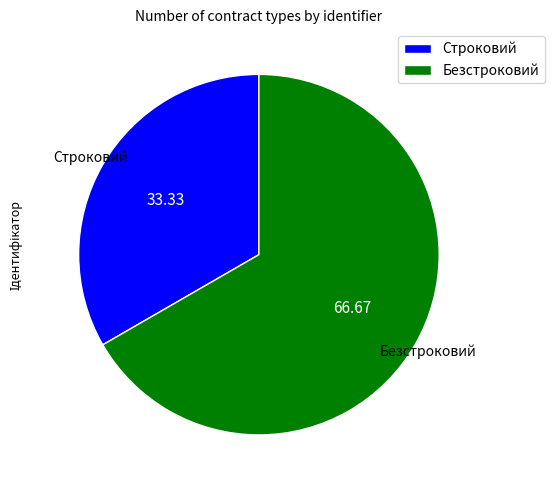

How many segments does this pie chart have?

2